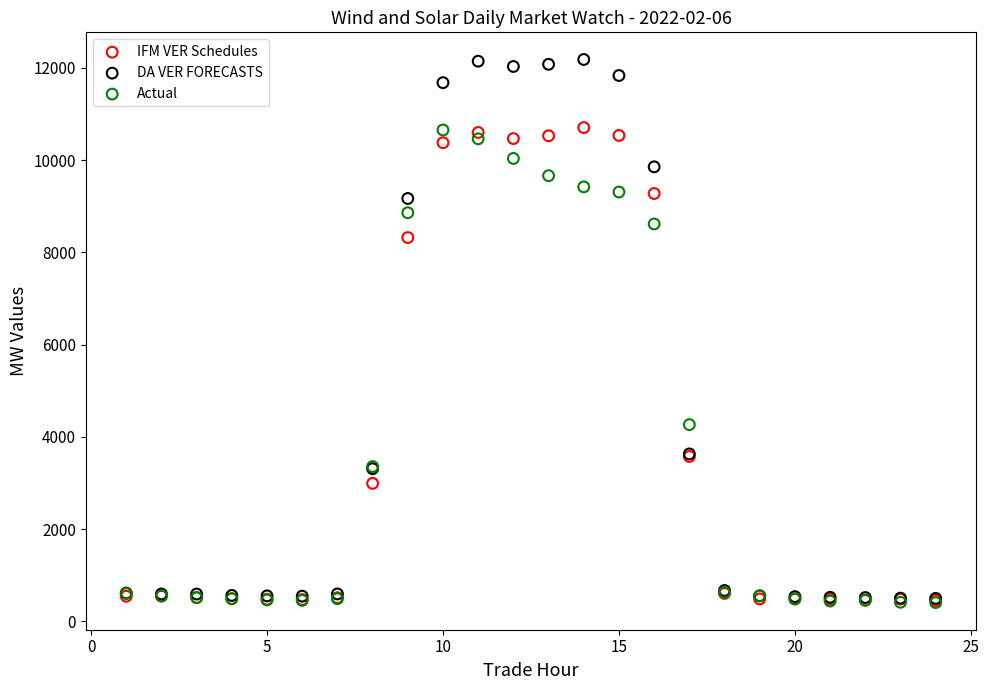

In the IFM VER Schedules series, what Y value is closest to 5581?

3576.9